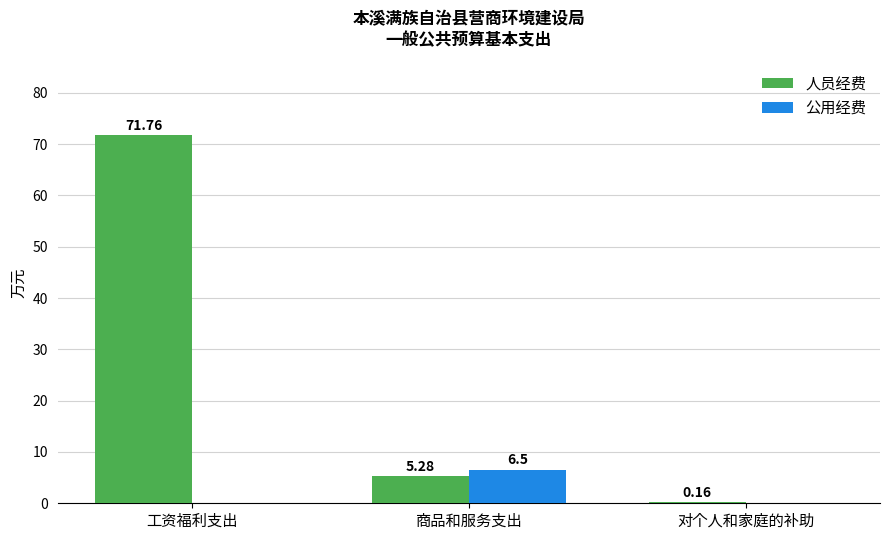

Which series has the largest total across all categories?

人员经费